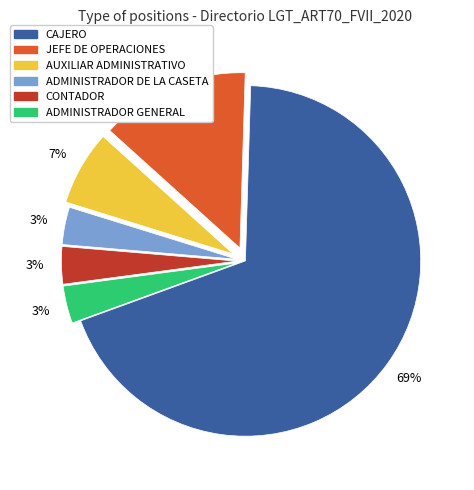

To the nearest percent, what portion does ADMINISTRADOR DE LA CASETA represent?

3%